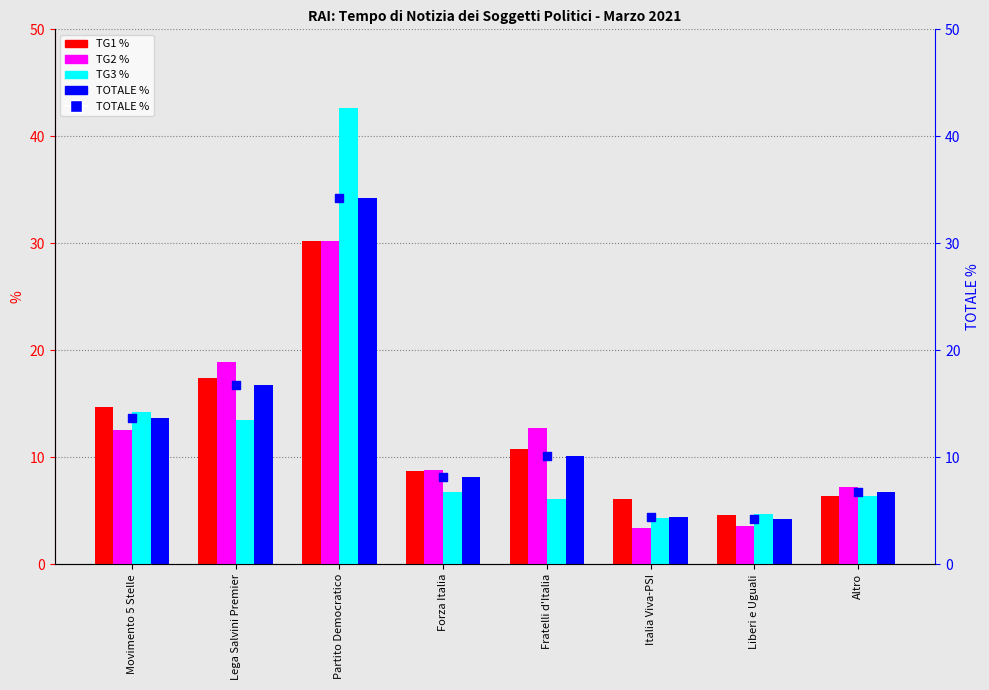

Which series has the largest Y range (max minus min)?

TG3 %